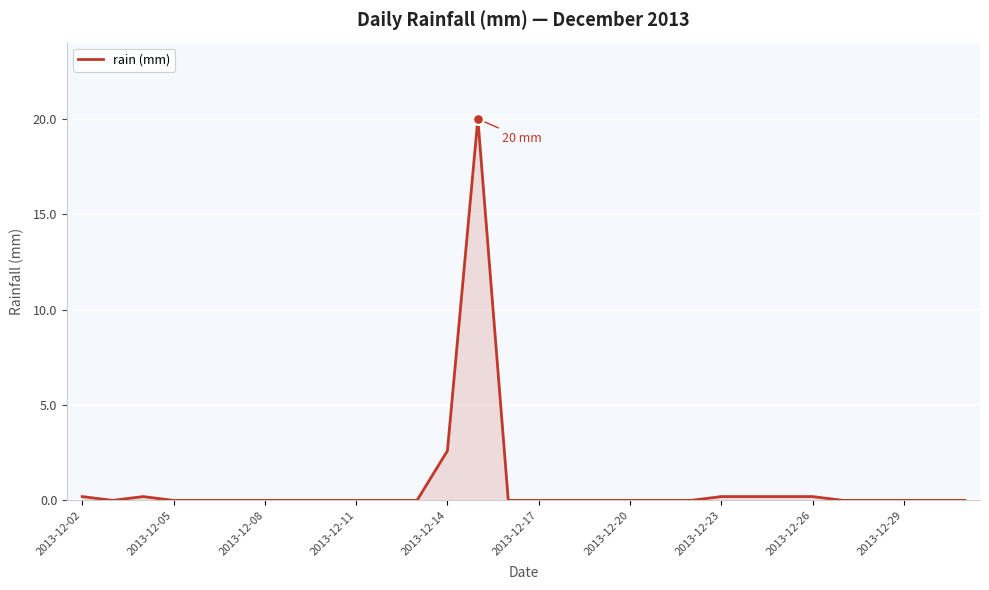

What is the maximum value shown in the chart?

20.0